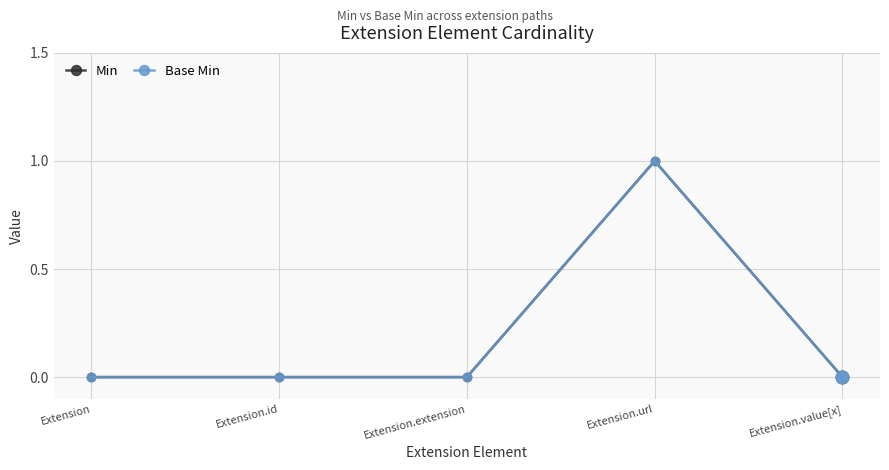

Between Extension.extension and Extension, which is larger?

Extension.extension